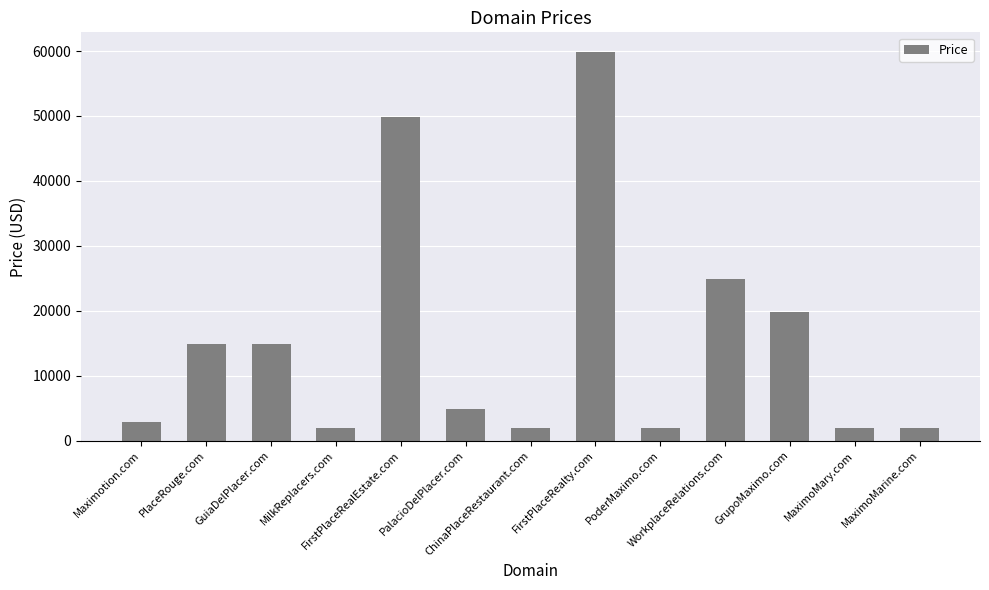

How many categories are shown in the chart?

13